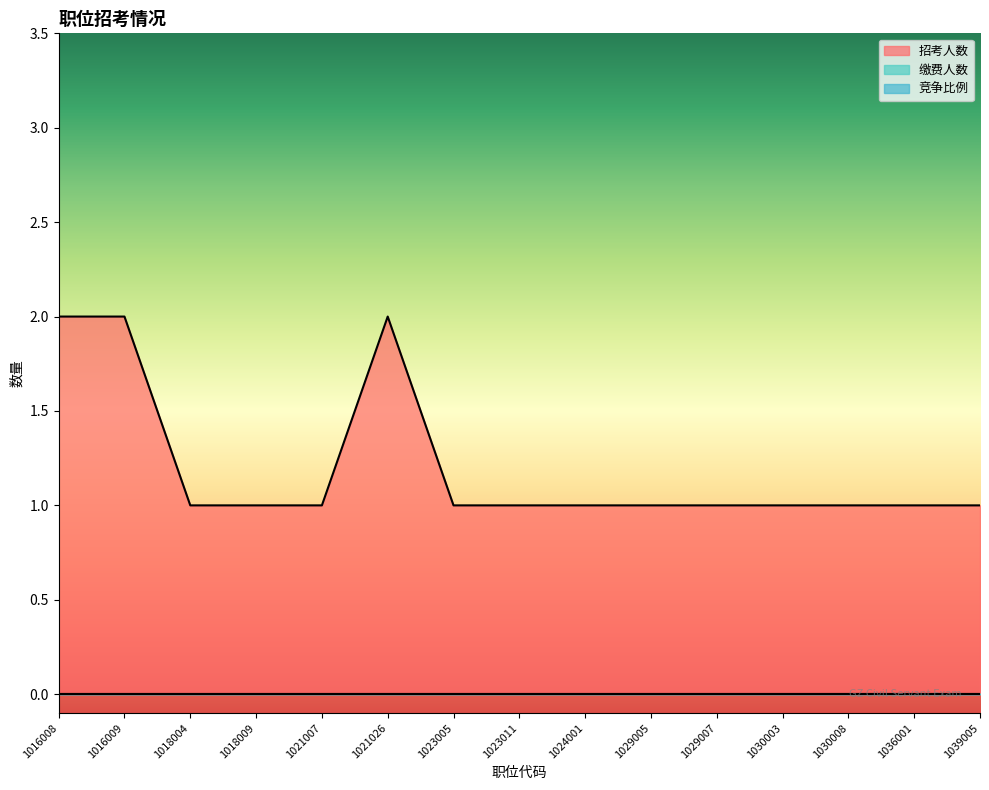

Which category has the lowest value in the 竞争比例 series?

1016008